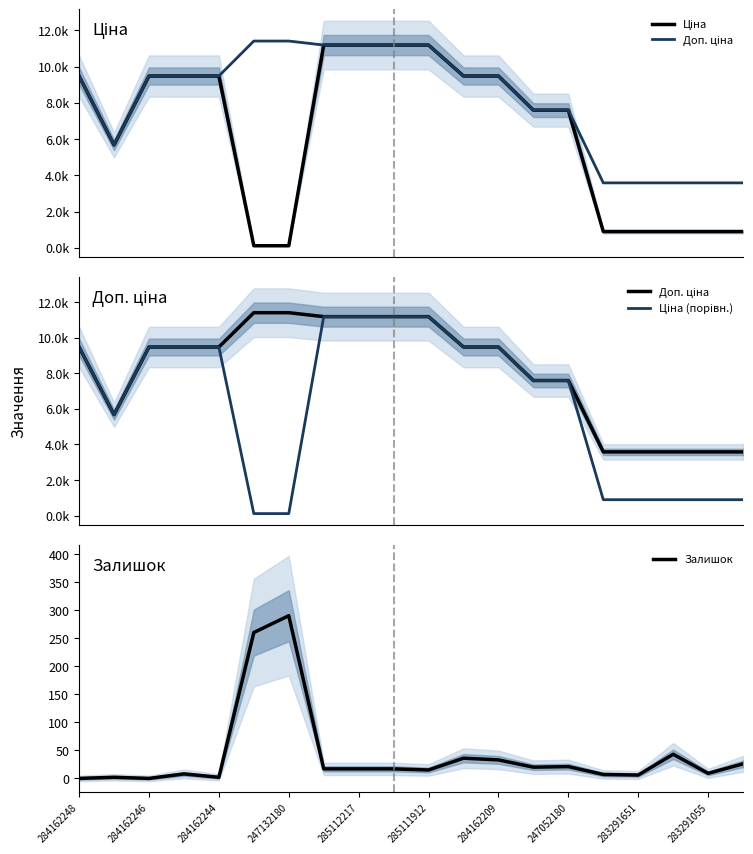

At which label does Ціна (порівн.) first exceed 9480?

284162248